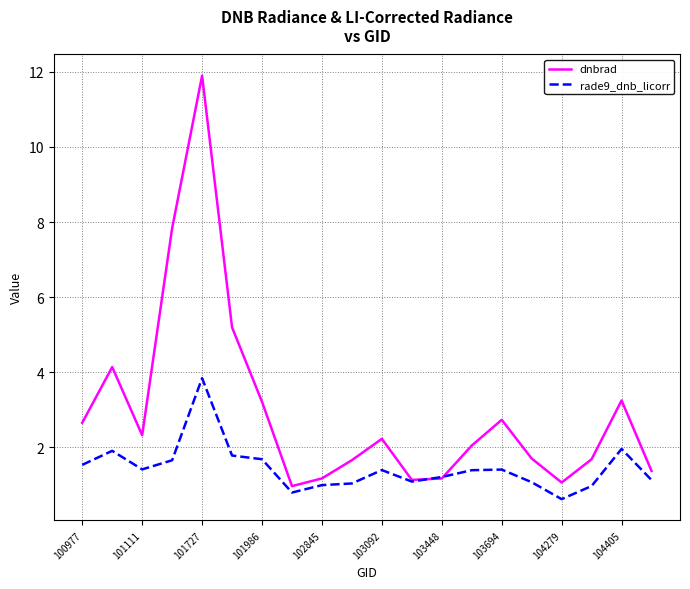

What is the maximum value shown in the chart?

11.9